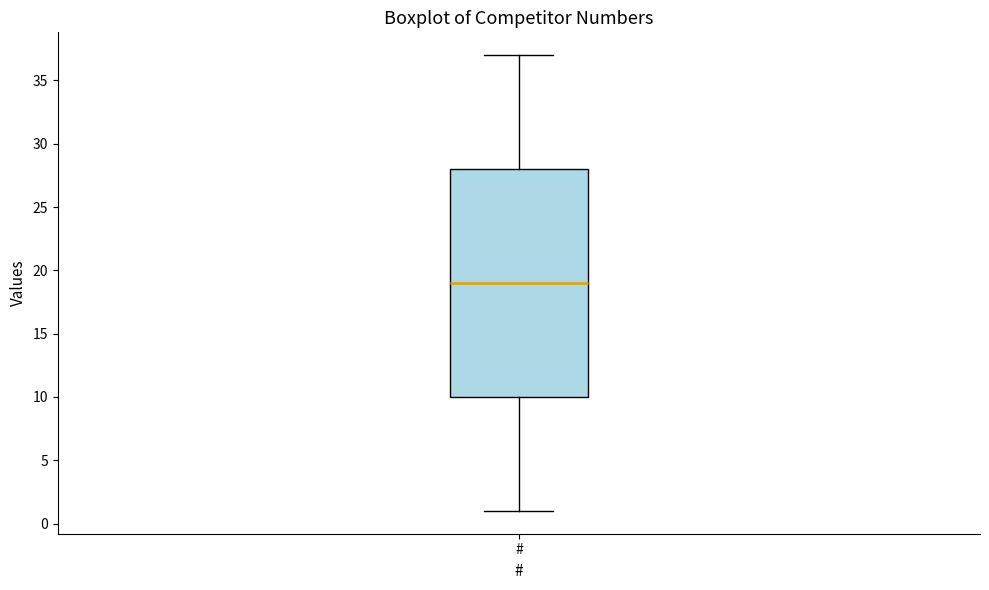

Read this box plot against the y-axis: the position of the median line, the range covered by the box, and the ends of both whiskers. The values are not printed on the chart, so give them approximately, as read against the axis.

median 19, box 10 to 28, whiskers 1 to 37